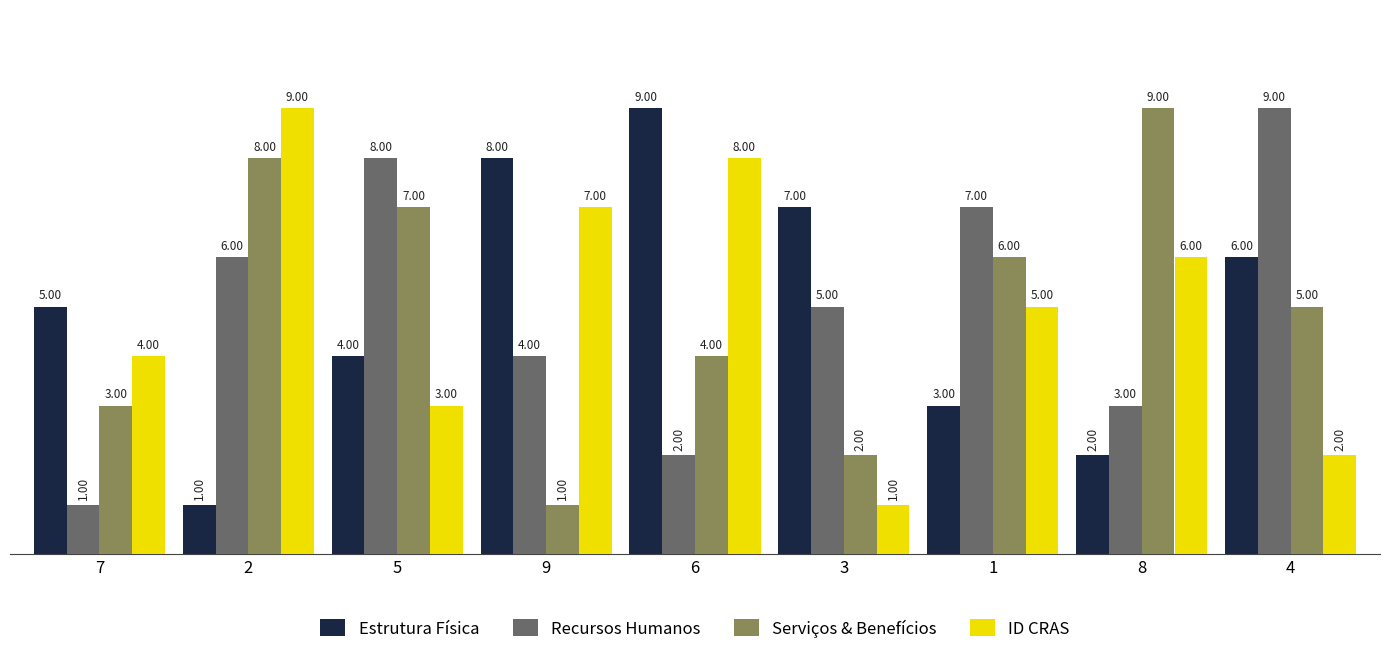

What is the value of the Estrutura Física bar at the 7th from the left?

3